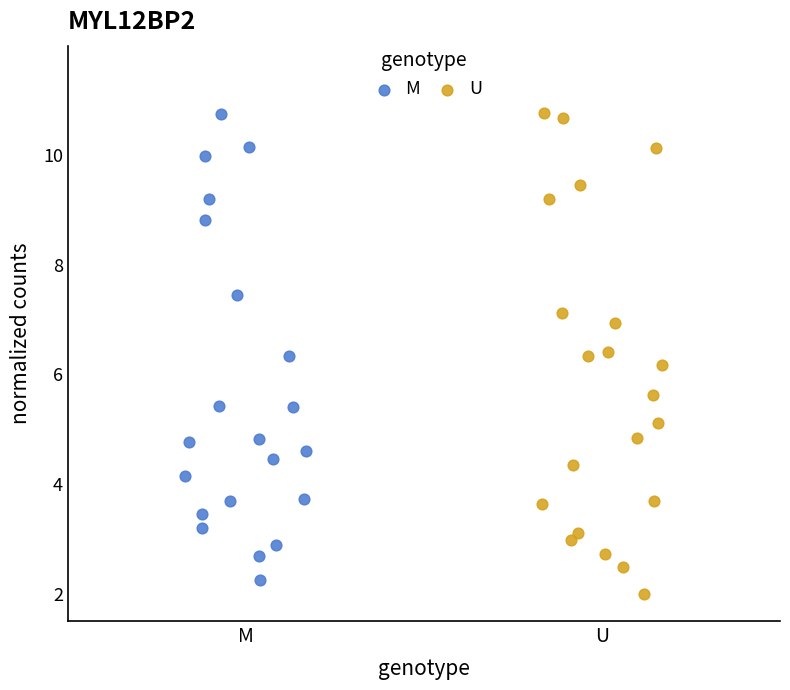

Which series has the widest spread of Y values?

U